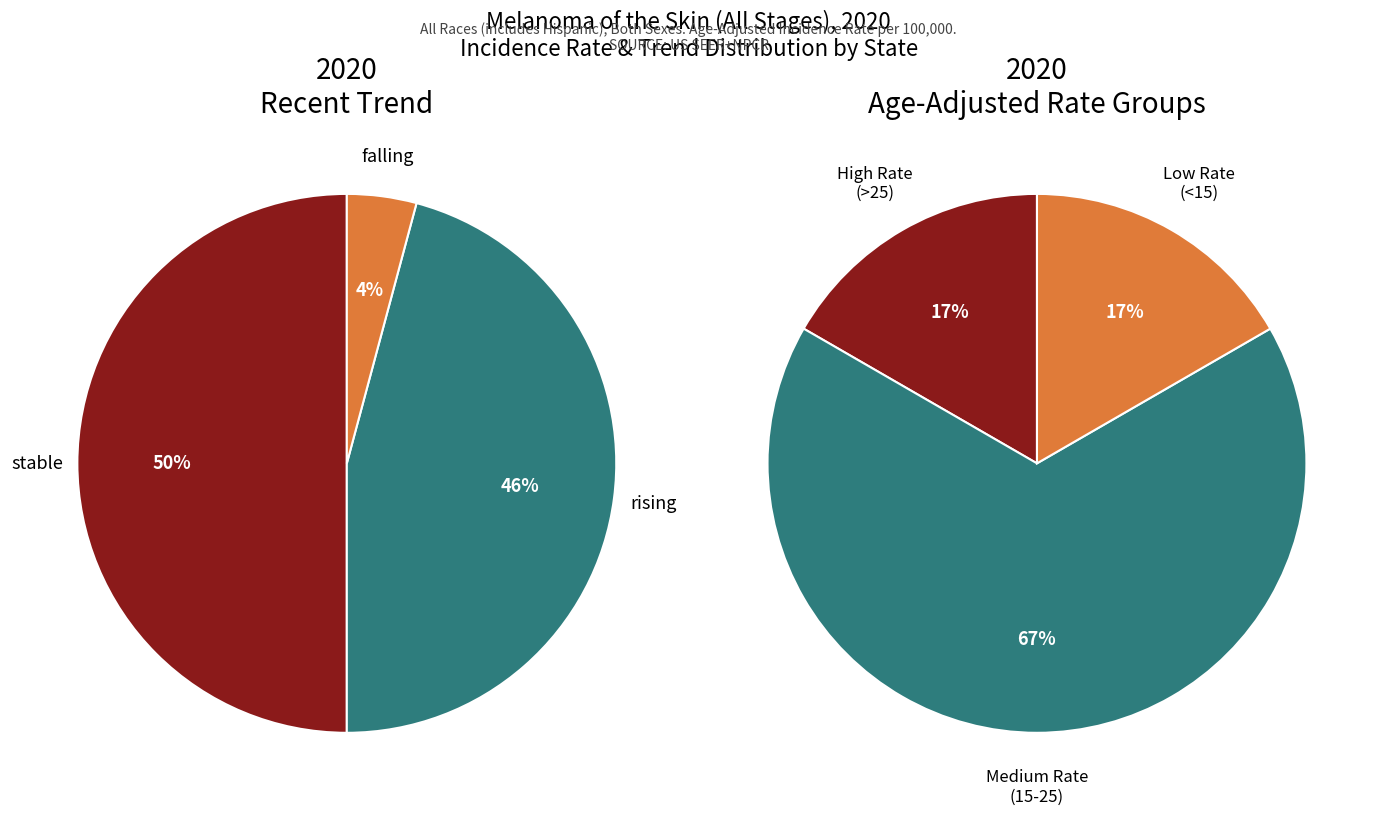

Is there a majority slice in this chart?

No